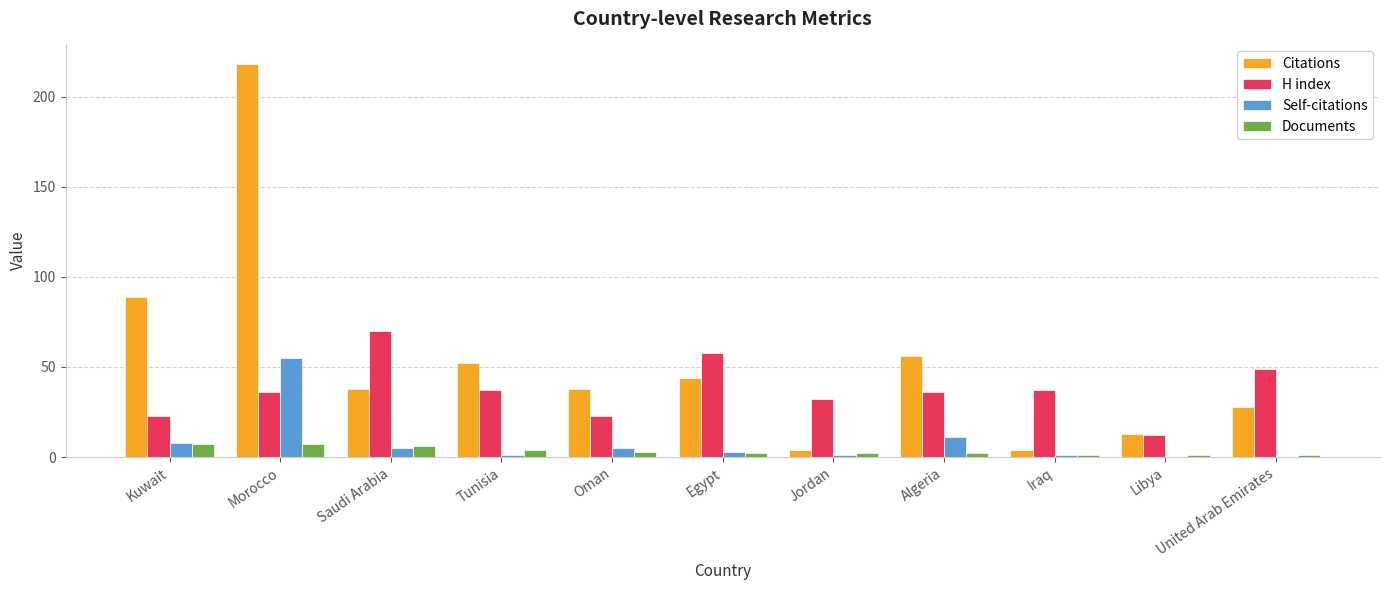

At which category is the sum across all series the highest?

Morocco